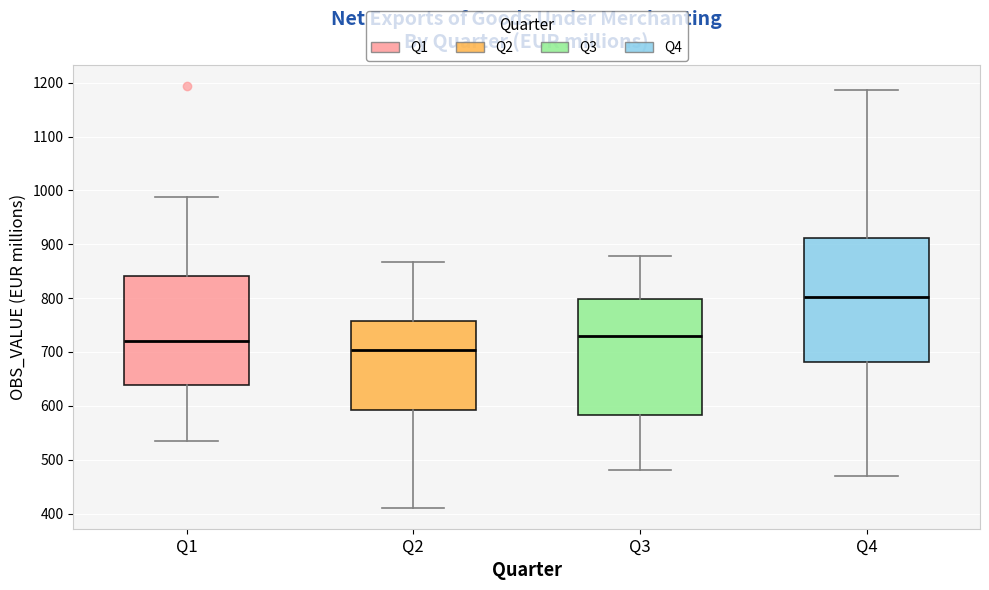

Which box is the tallest, from its lower edge to its upper edge?

Q4